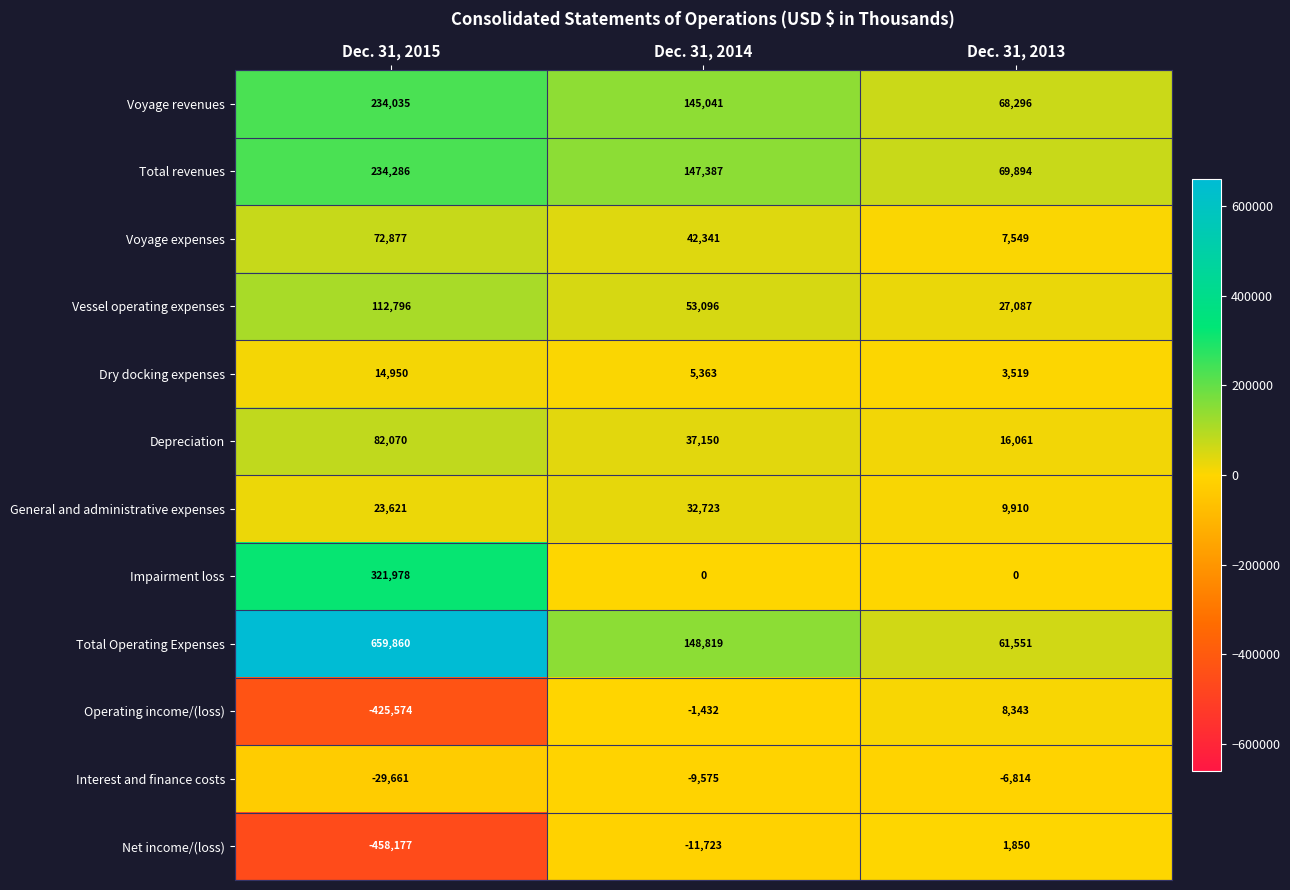

What is the average value of the Vessel operating expenses series?

64326